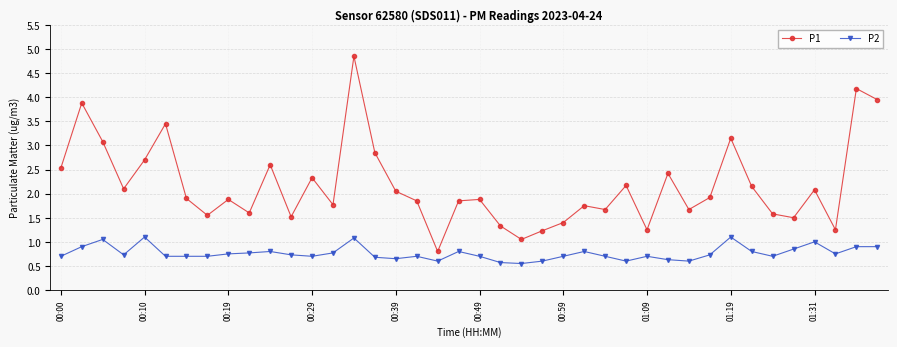

Which series has the widest spread of values?

P1